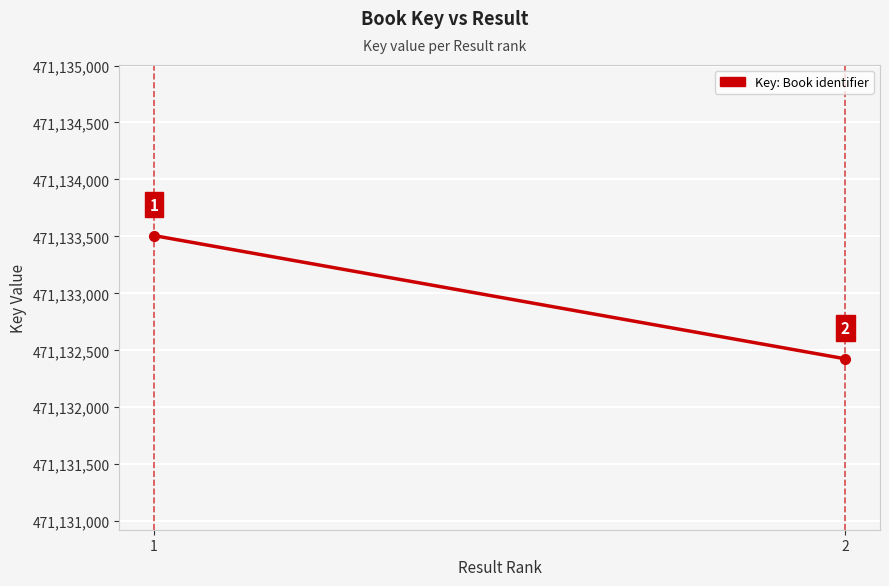

How many values are below 471133507?

1